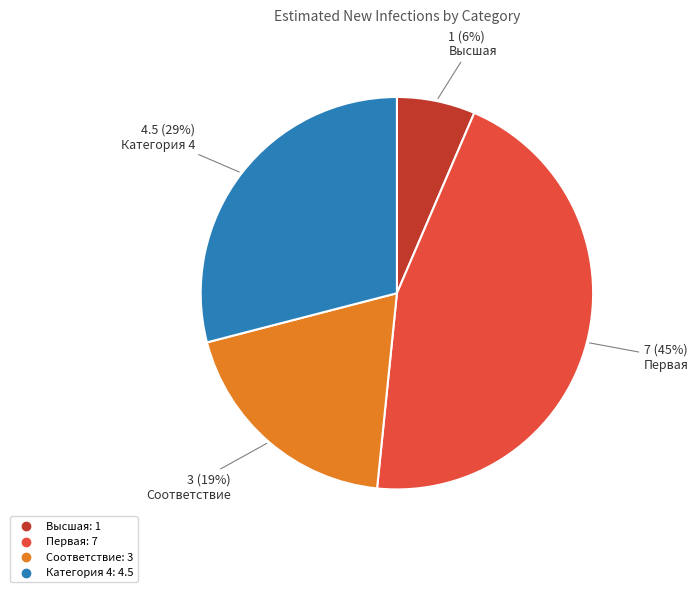

To the nearest percent, what is the combined percentage of Первая and Высшая?

52%